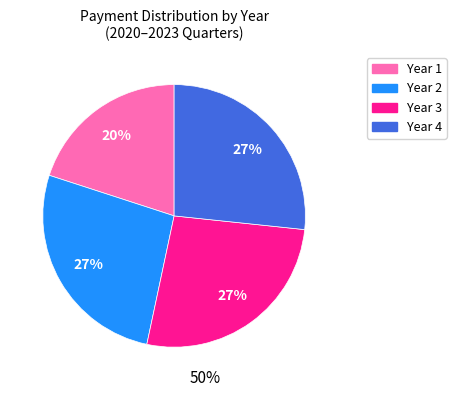

What percentage is the Year 3 slice, to the nearest percent?

27%